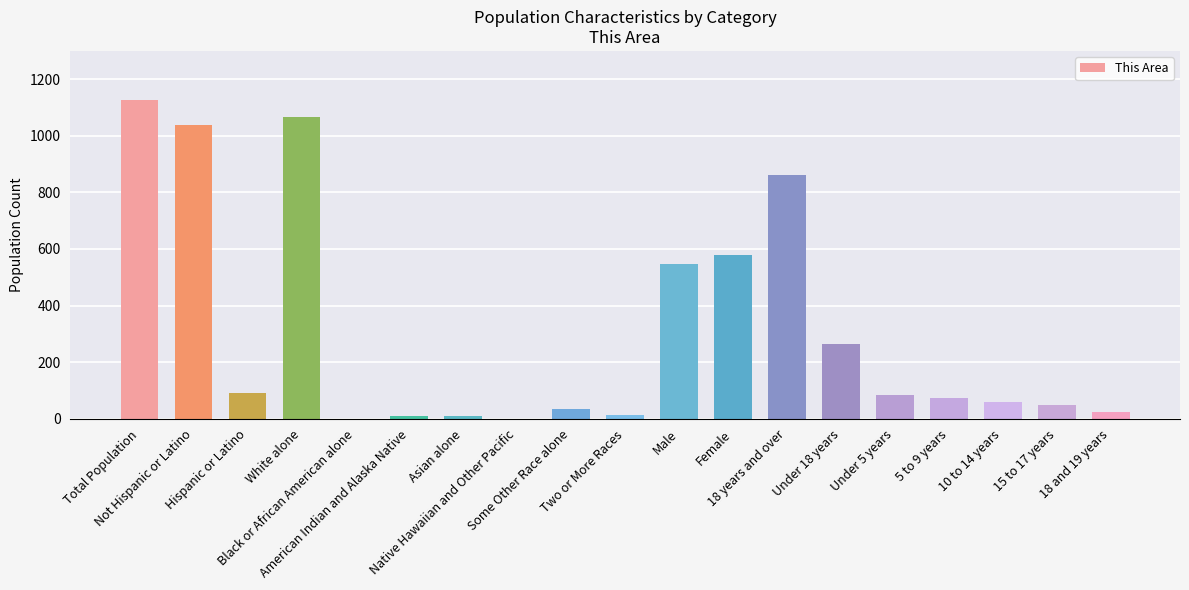

Are the bars grouped side by side (vs. stacked)?

No